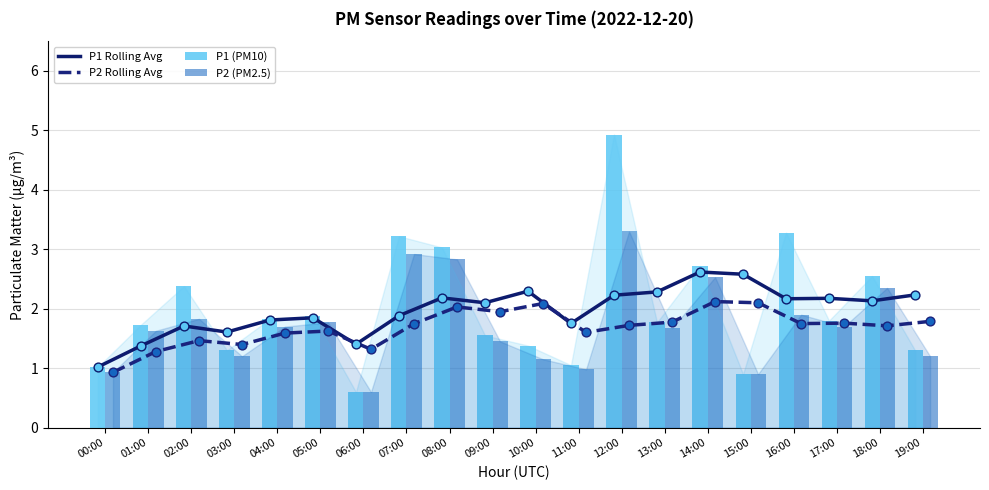

Which series has the largest total across all categories?

P1 (PM10)